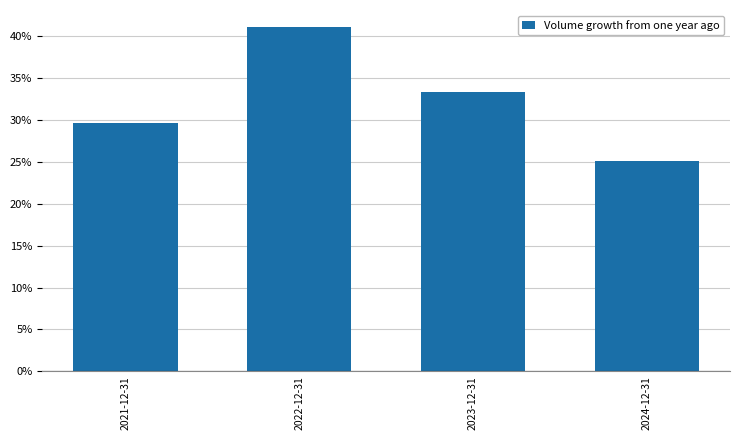

Reading left to right, list all the values displayed in this chart.

29.6	41.0	33.3	25.1